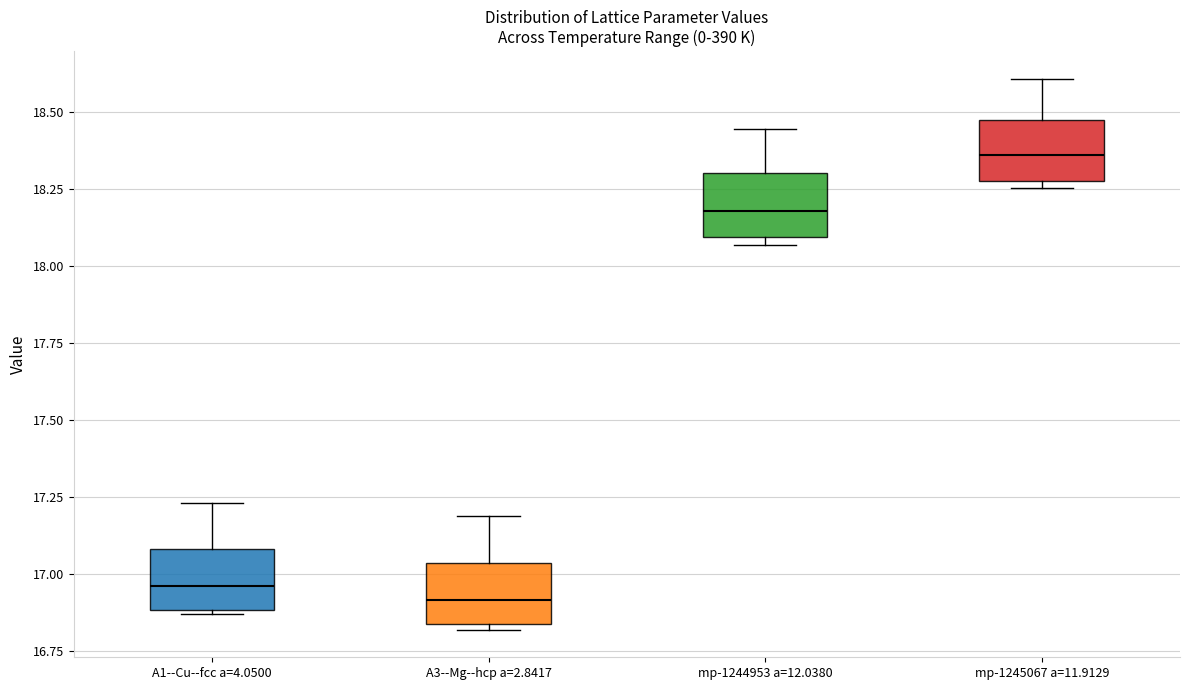

Where is the upper edge of the box for mp-1244953 a=12.0380 on the y-axis? The values are not printed on the chart, so give them approximately, as read against the axis.

18.30